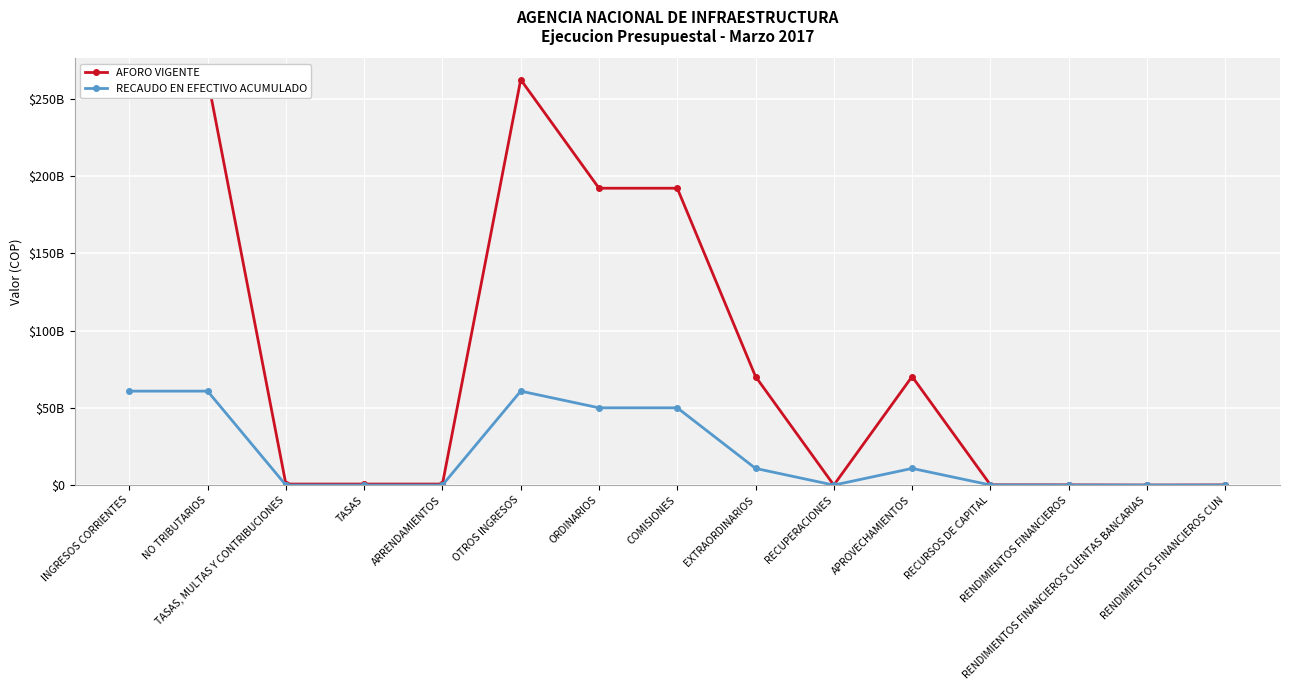

Where is the first local maximum for RECAUDO EN EFECTIVO ACUMULADO?

OTROS INGRESOS